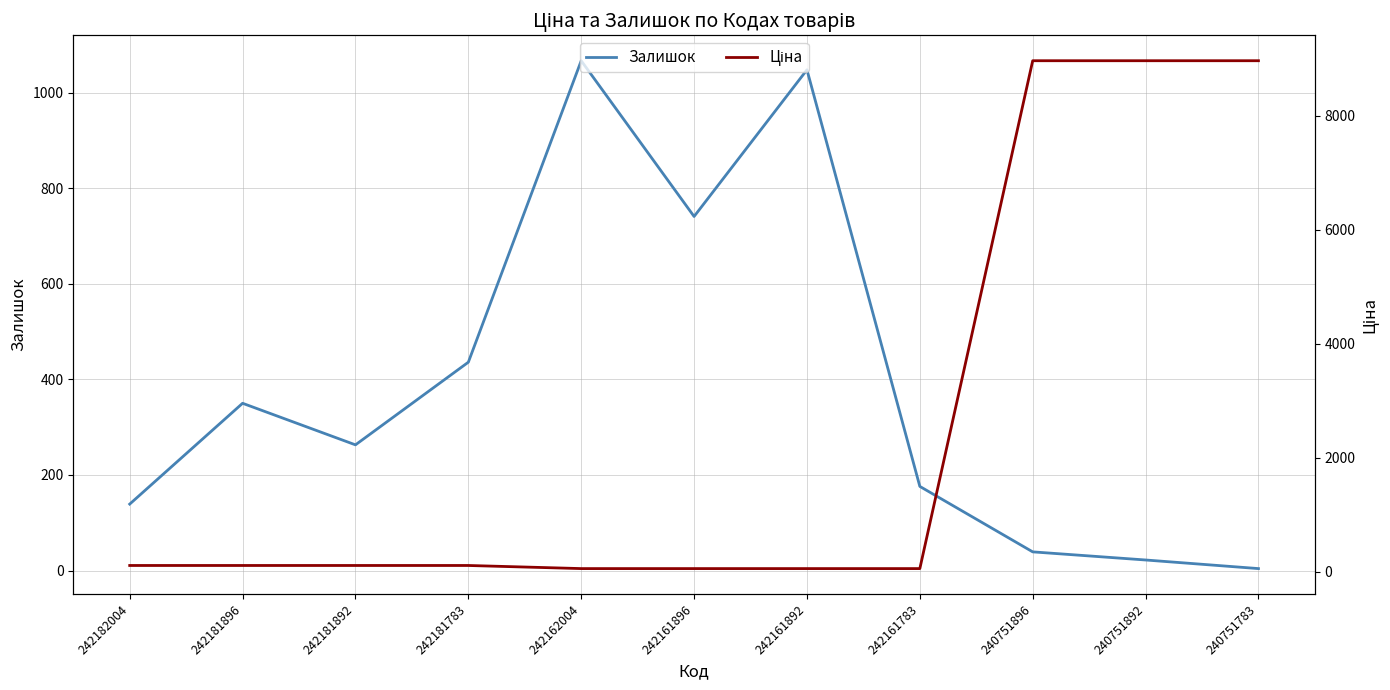

At which label does Залишок reach its peak?

242162004